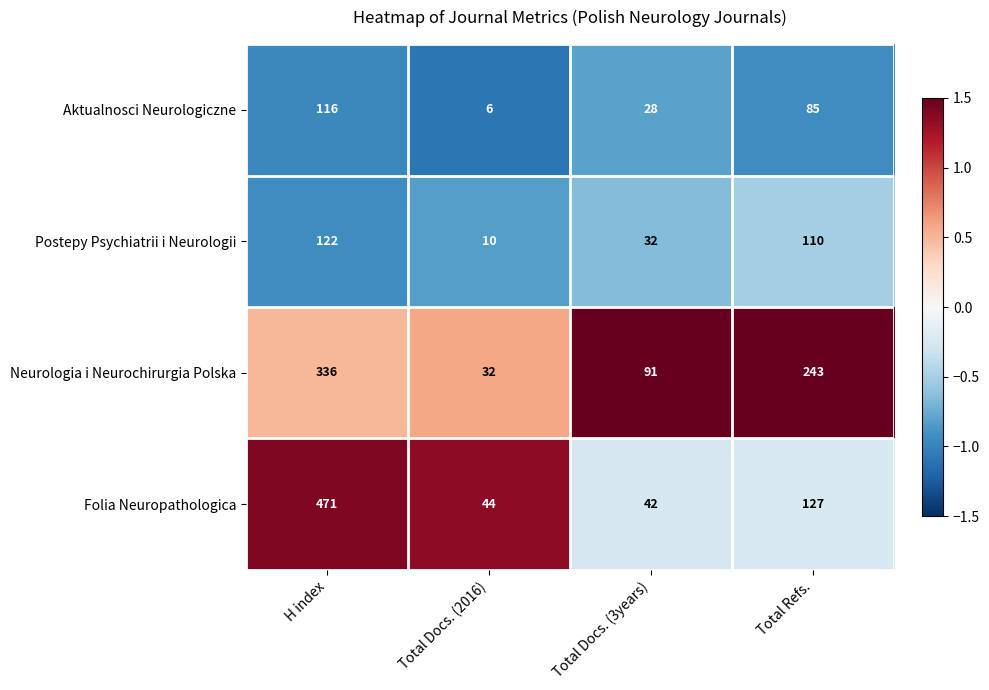

True or false: Postepy Psychiatrii i Neurologii has a value of 15 at Total Docs. (3years).

False